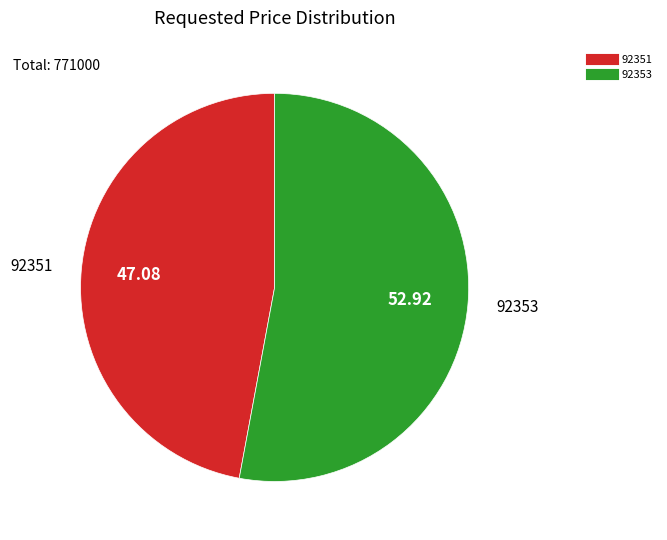

Which category has the biggest portion of the pie?

92353